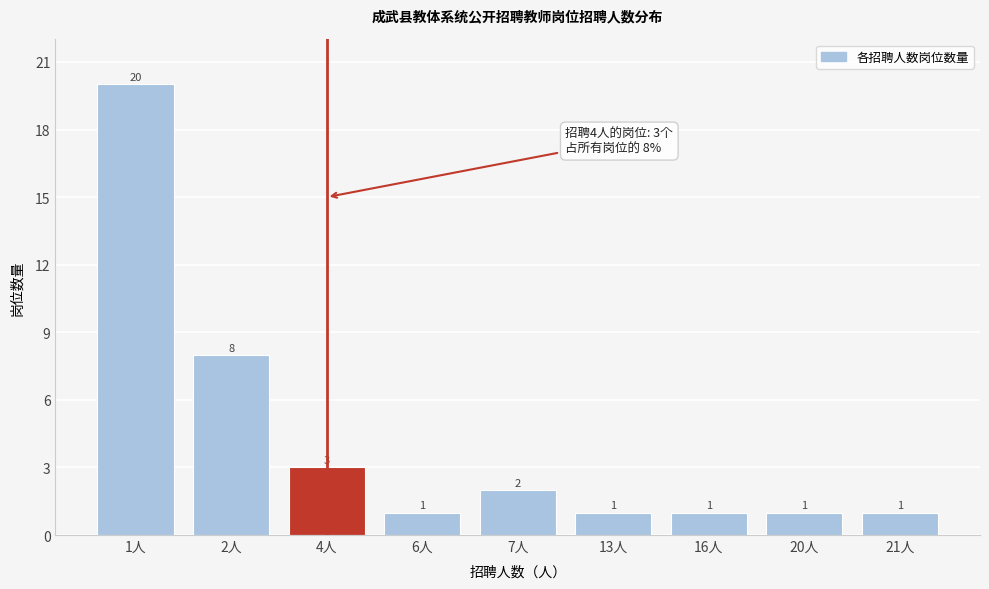

Reading left to right, list all the values displayed in this chart.

20	8	3	1	2	1	1	1	1